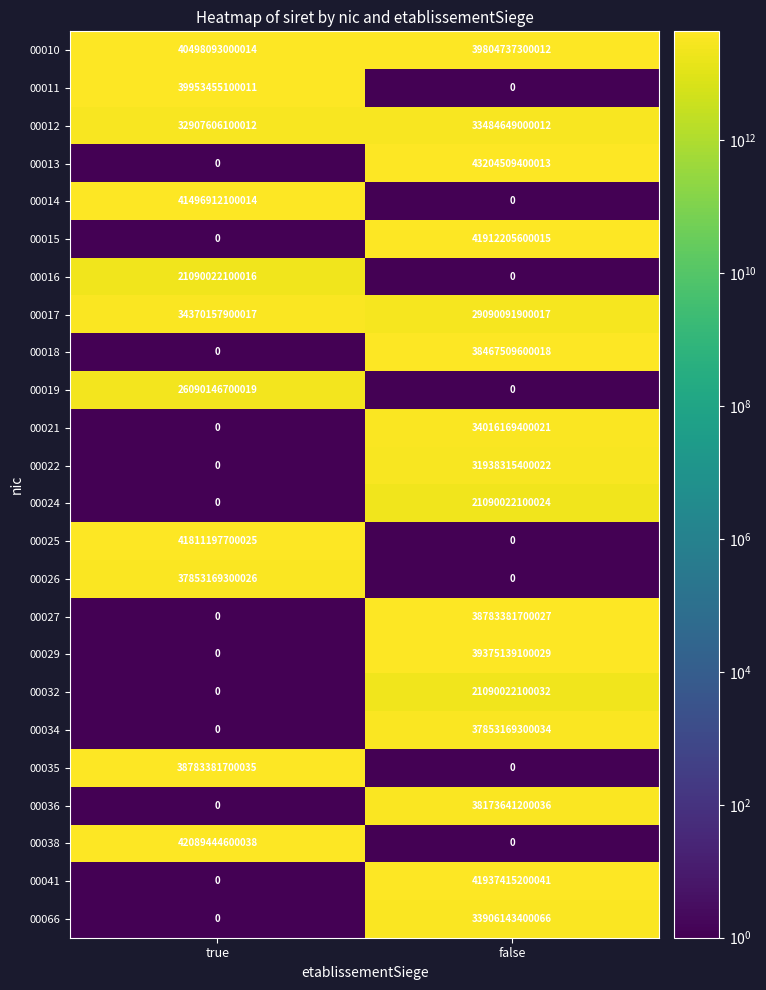

At which category is the sum across all series the highest?

false